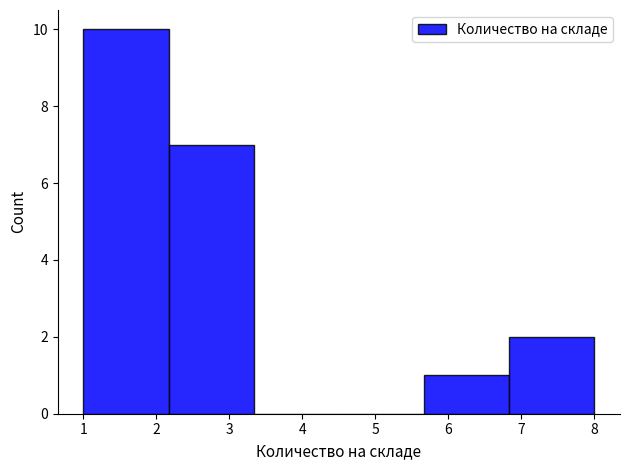

Over which range of the x-axis is the bar tallest?

1.0 to 2.2